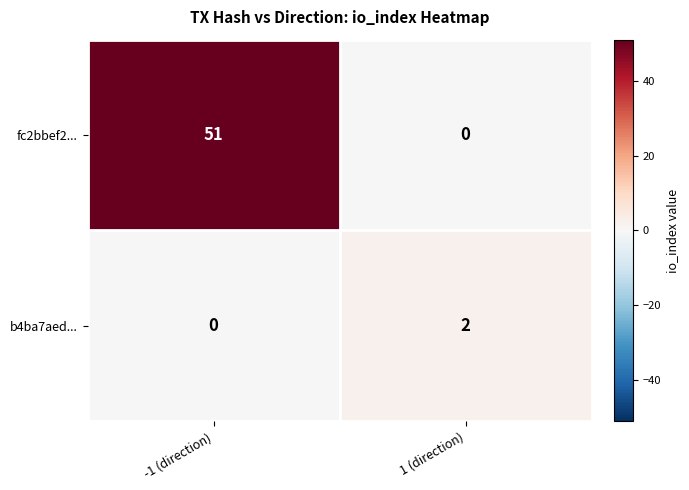

Which series changed the most between -1 (direction) and 1 (direction)?

fc2bbef2...